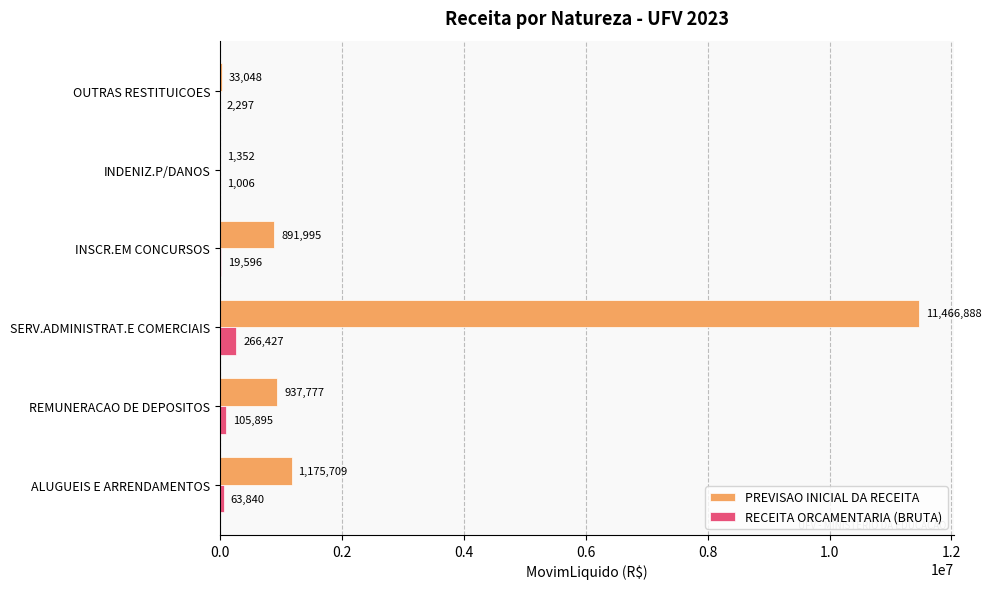

At which category does the chart reach its peak across all series?

SERV.ADMINISTRAT.E COMERCIAIS